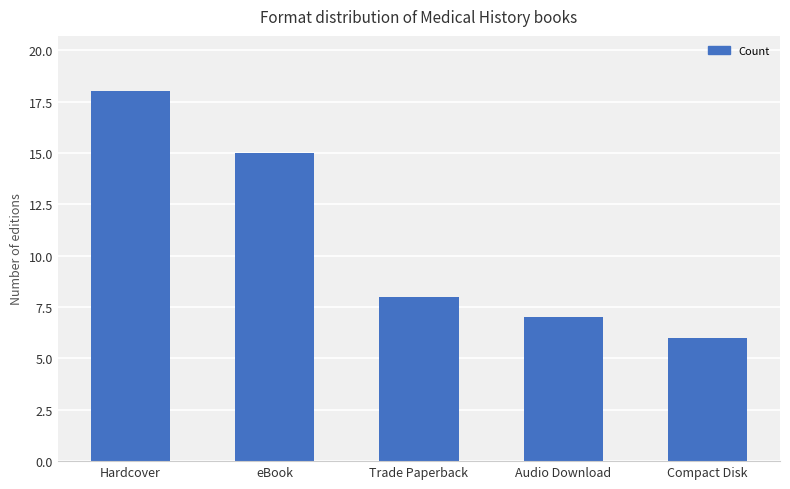

How many distinct data groups are displayed?

1